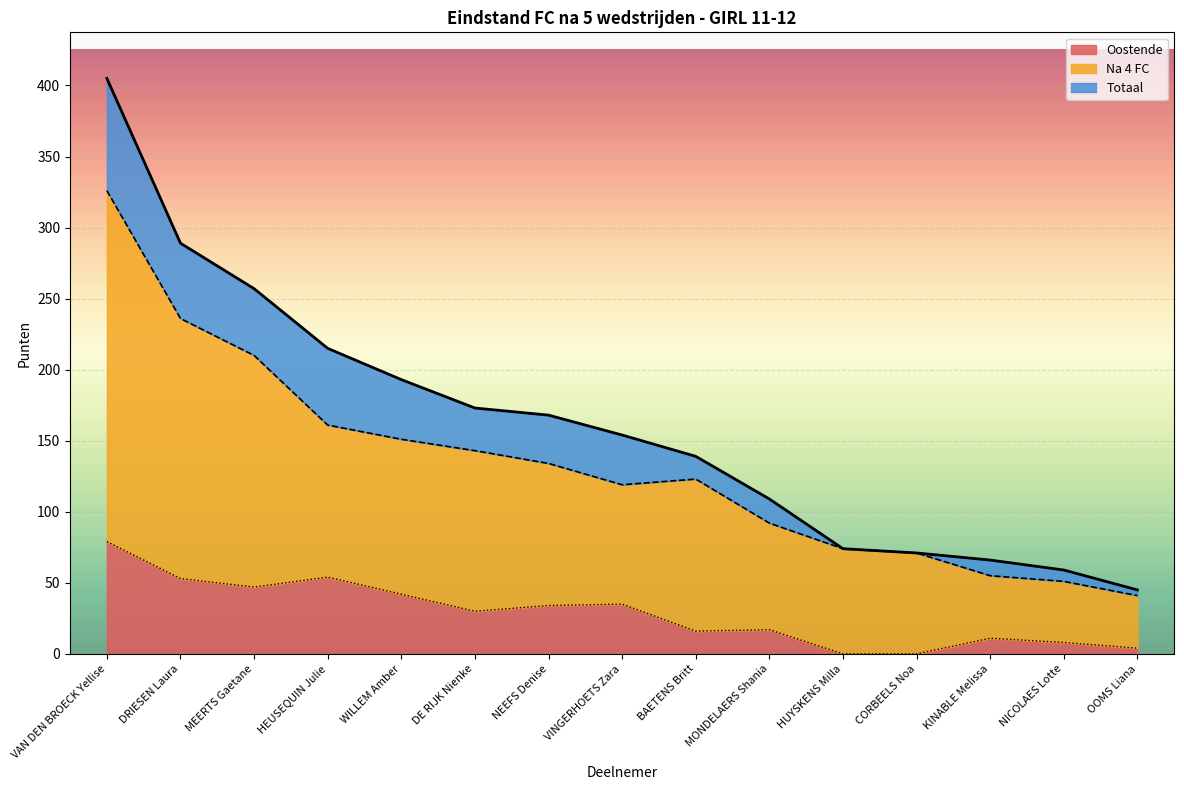

At which label is Oostende closest to 39?

WILLEM Amber